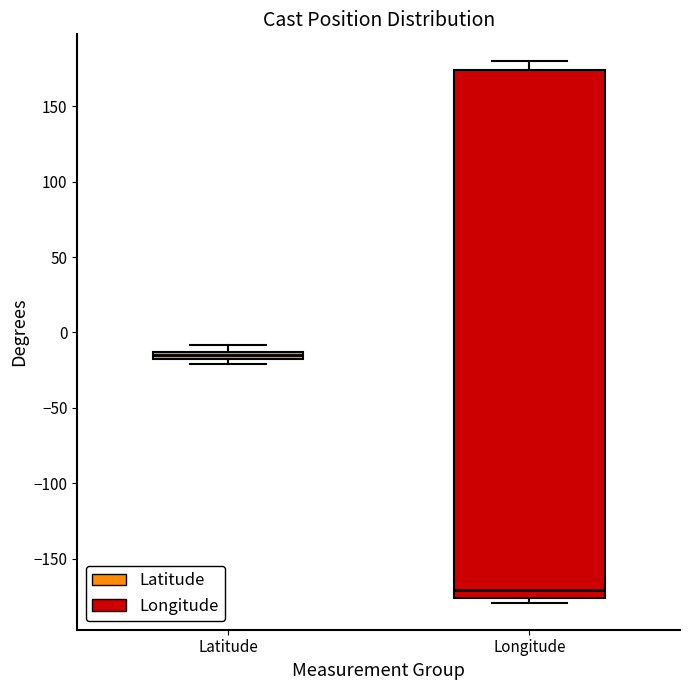

Which box has the lowest median line?

Longitude